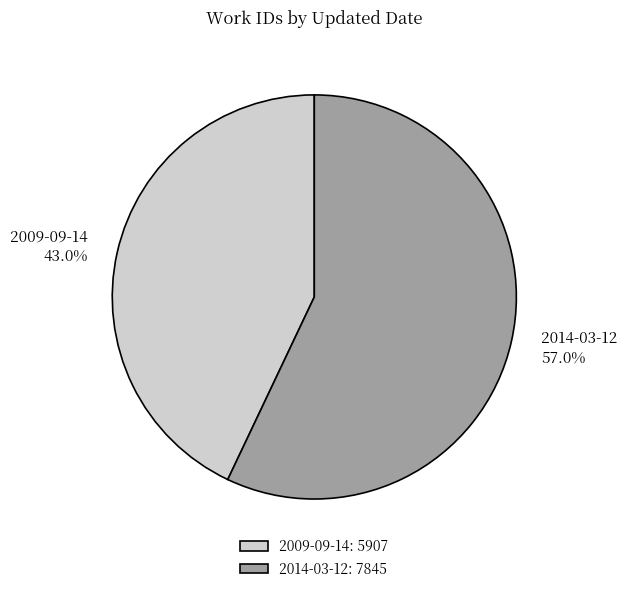

Rank the categories by value from highest to lowest.

2014-03-12, 2009-09-14